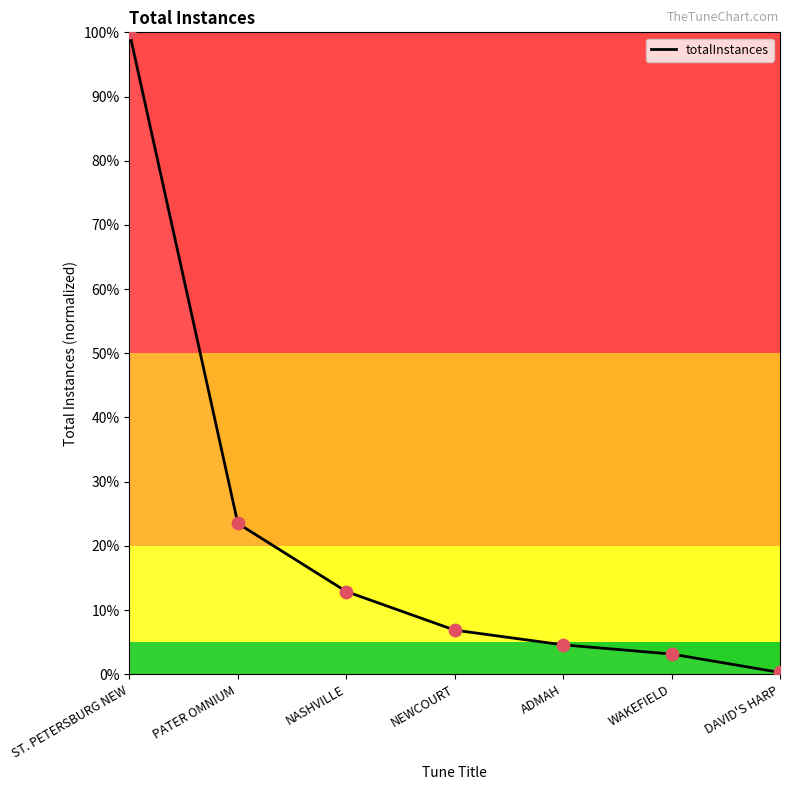

What is the ratio of the value at NEWCOURT to the value at ST. PETERSBURG NEW?

0.1